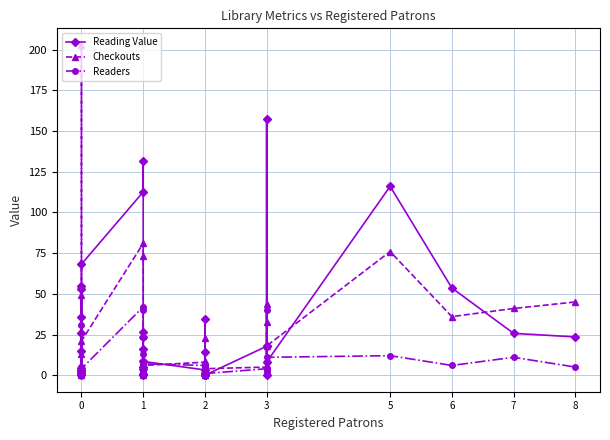

What are all the series names shown in the legend?

Reading Value, Checkouts, Readers